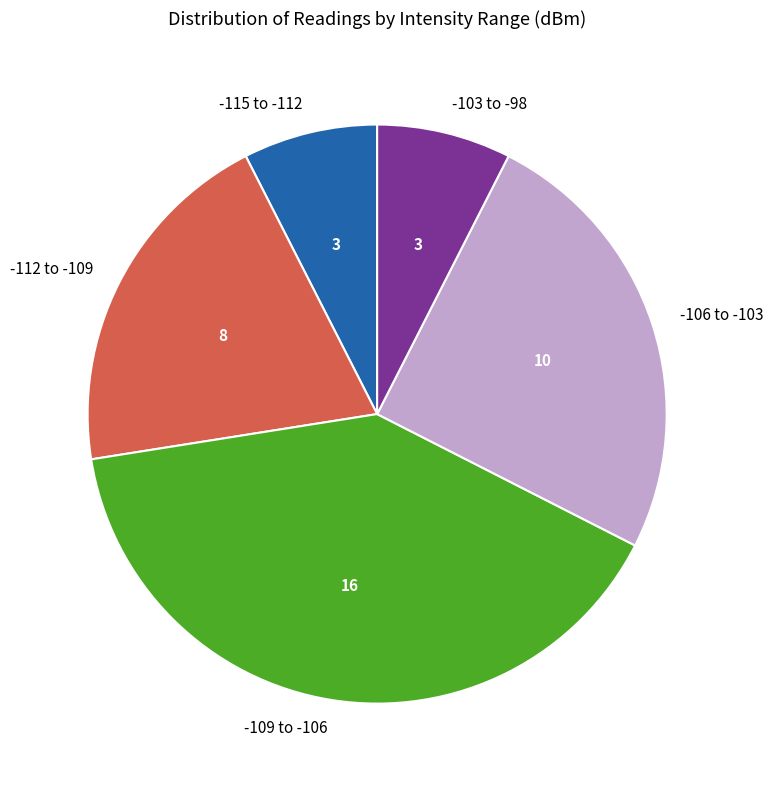

Does any single category account for the majority?

No